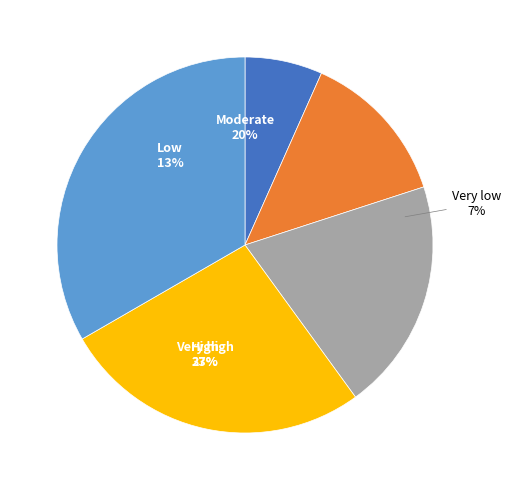

How many slices are in this pie chart?

5